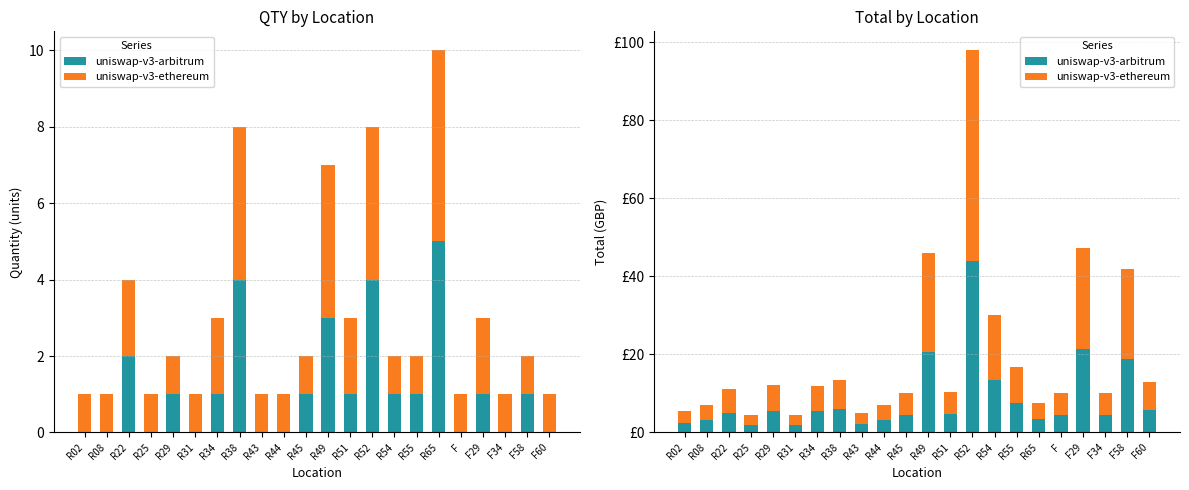

How many groups of bars are there?

22